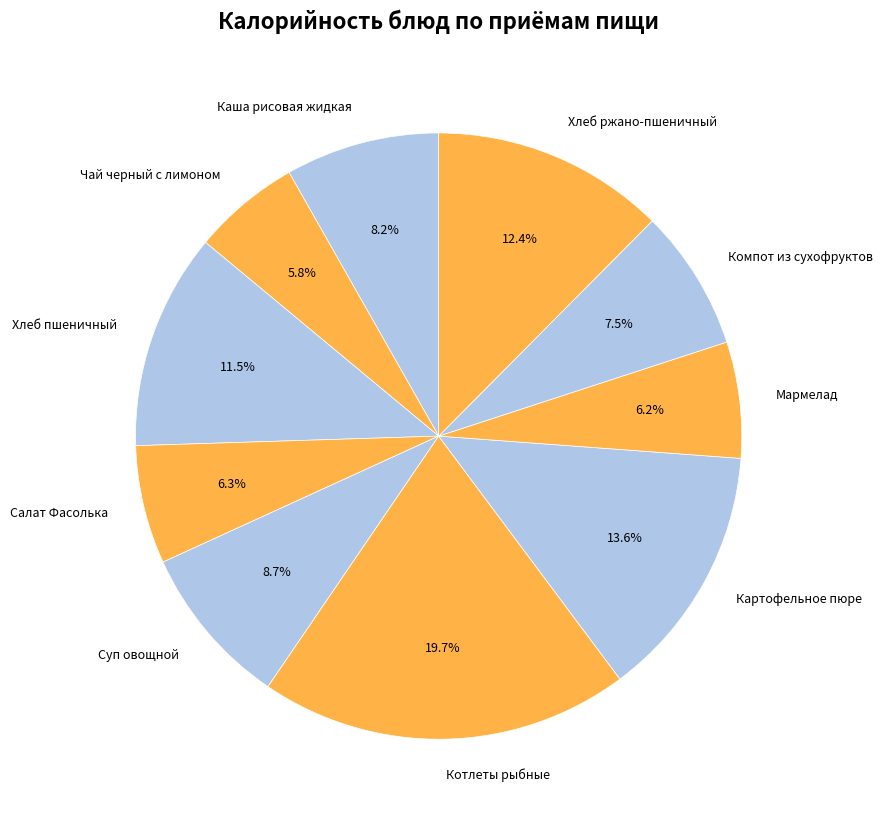

What is the total percentage of Чай черный с лимоном and Каша рисовая жидкая?

14.0%